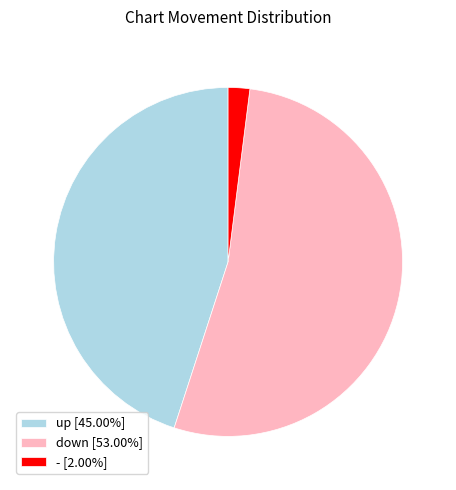

What is the ratio of the value at up [45.00%] to the value at - [2.00%]?

22.5